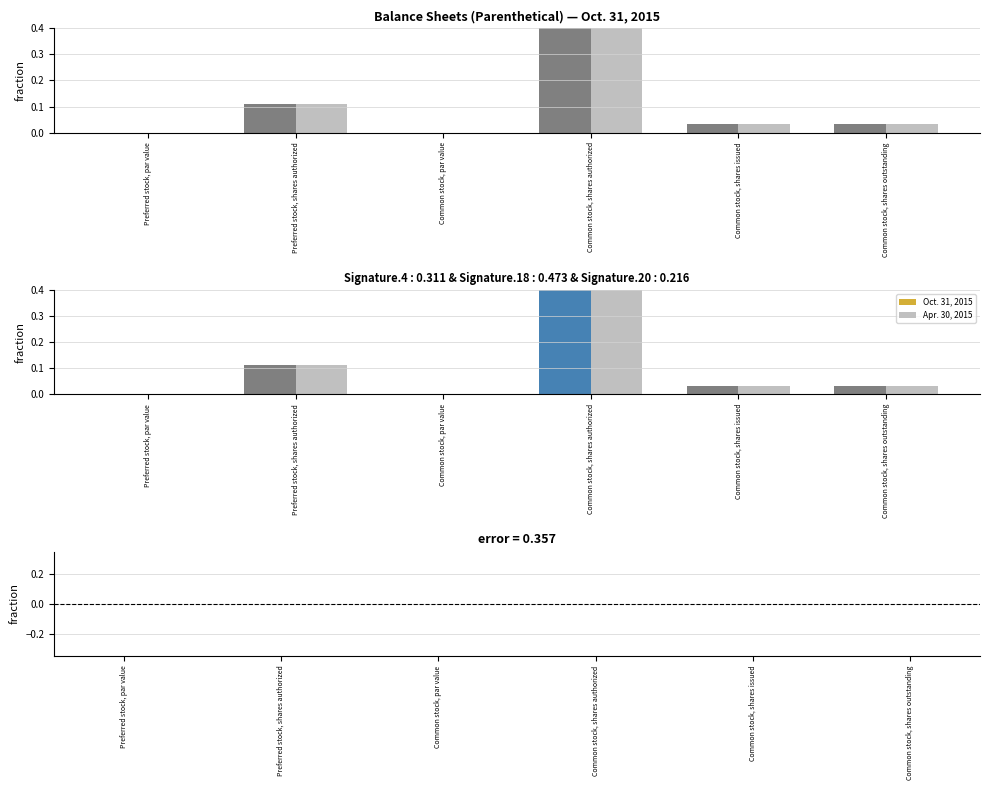

What is the total value across all series at Common stock, shares outstanding?

0.1